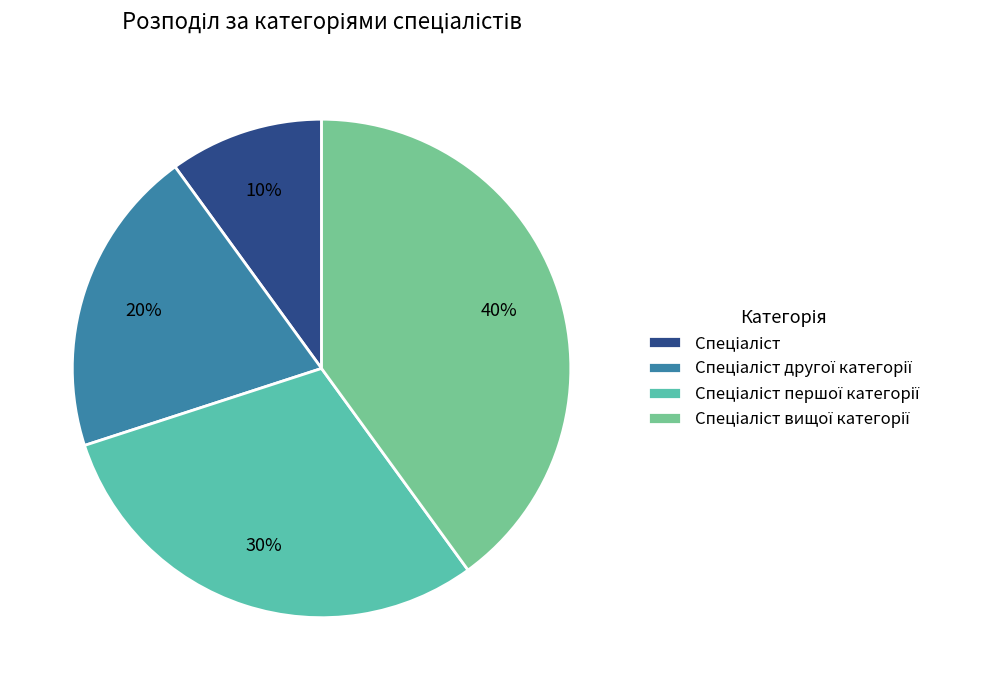

To the nearest percent, what is the difference between the largest and smallest slice percentages?

30%